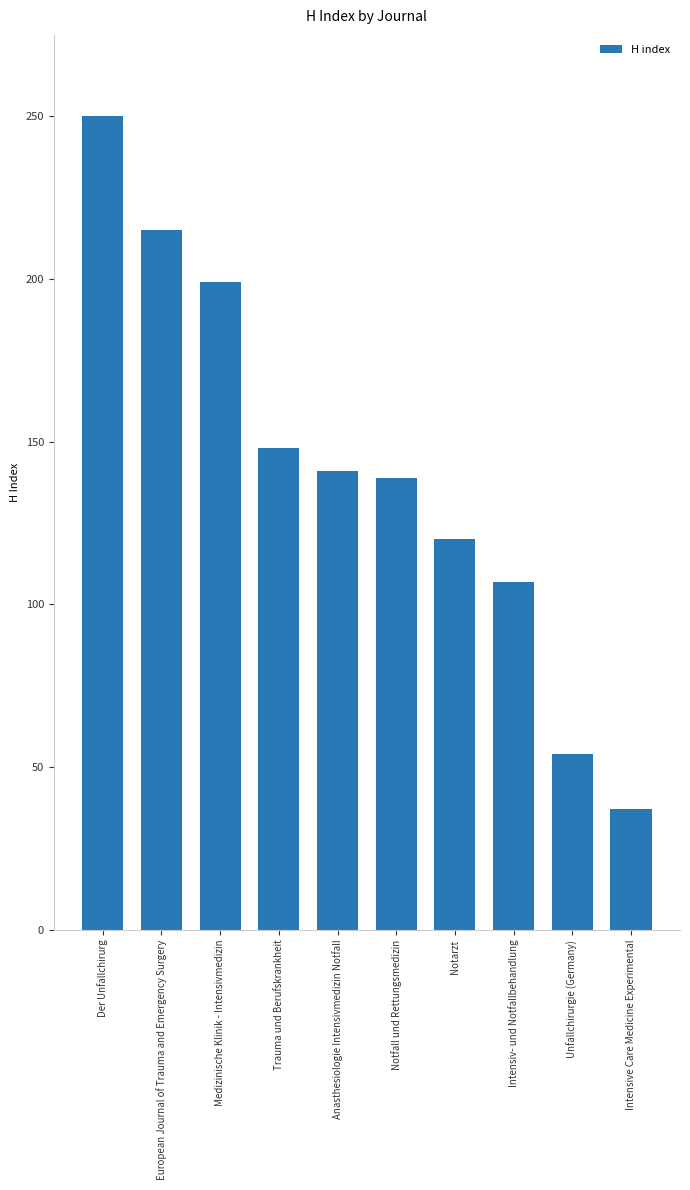

What is the greatest value displayed?

250